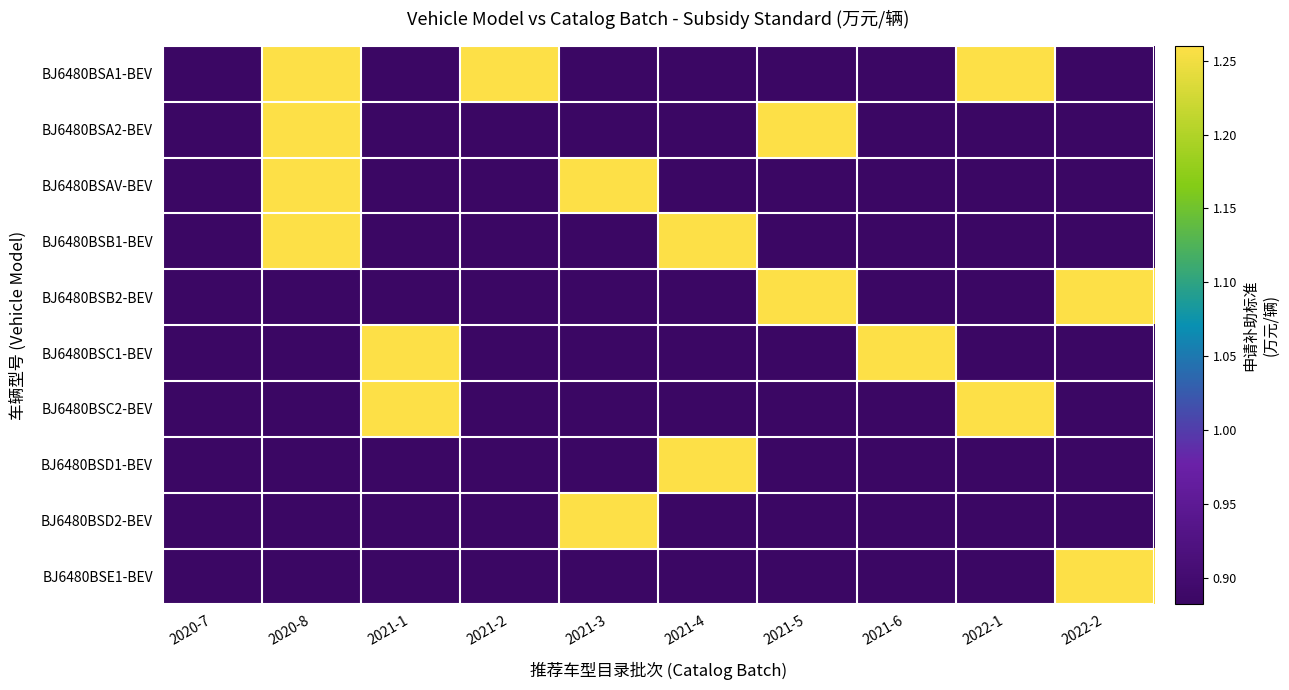

What is the sum of all BJ6480BSA2-BEV values?

9.6